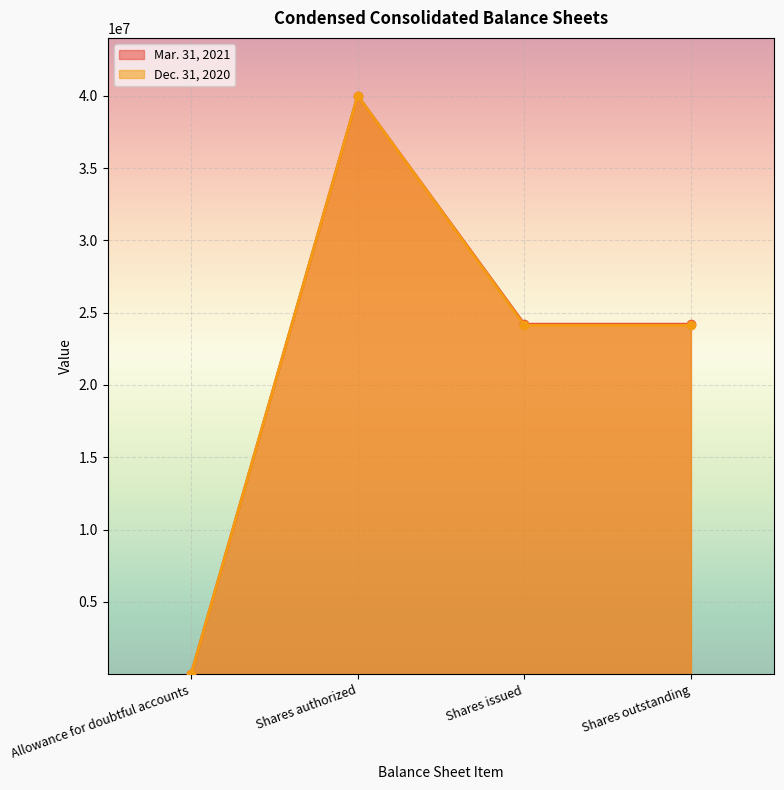

What is the maximum value for Mar. 31, 2021?

40000000